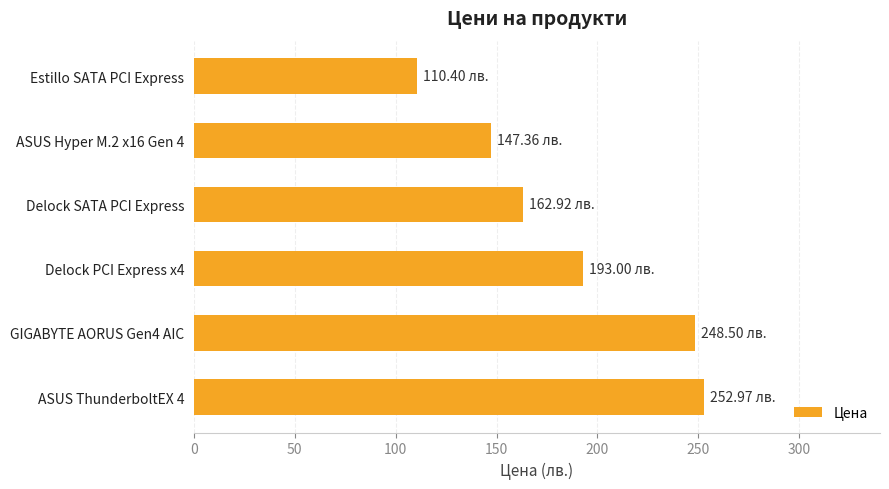

What is the ratio of the value at ASUS Hyper M.2 x16 Gen 4 to the value at GIGABYTE AORUS Gen4 AIC?

0.6